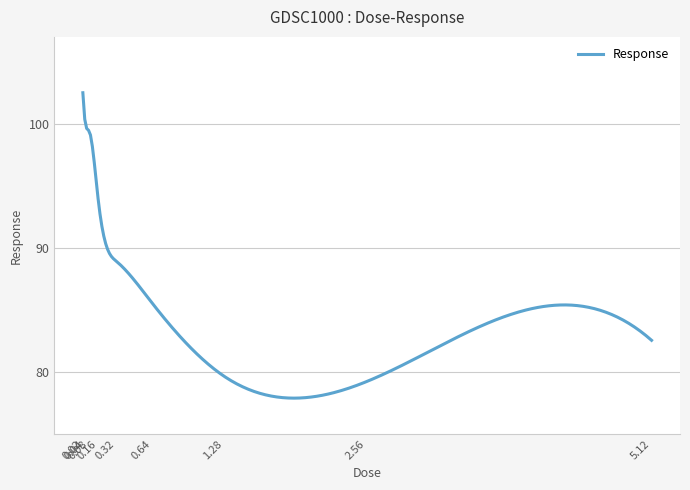

Does the chart have visible grid lines?

Yes